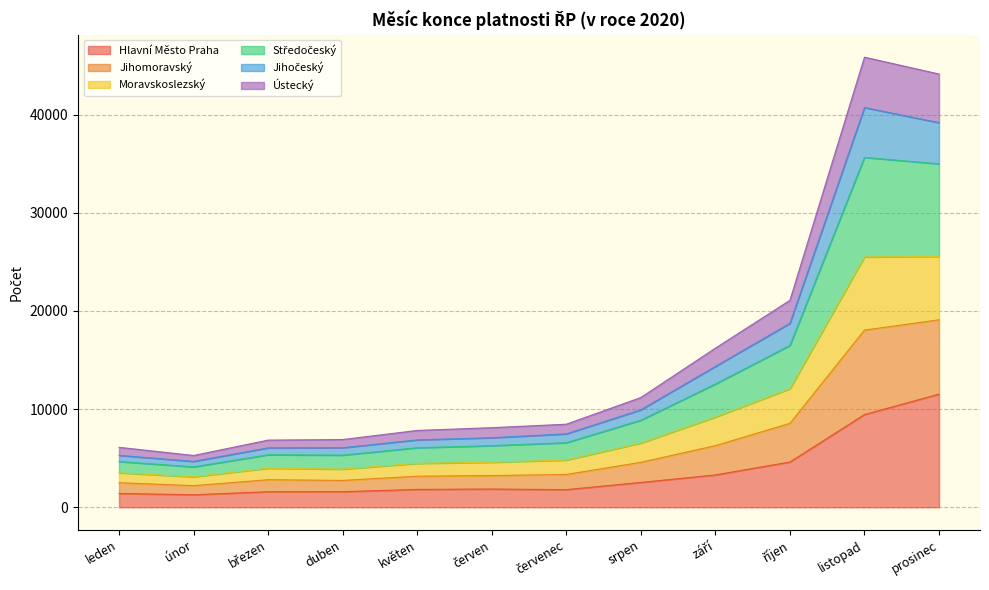

How many lines are shown in the chart?

6